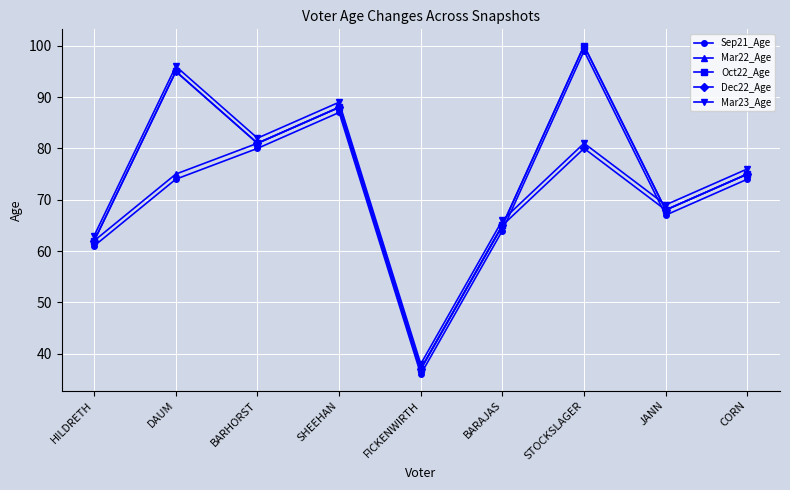

What is the difference between the maximum and minimum values in the Sep21_Age series?

63